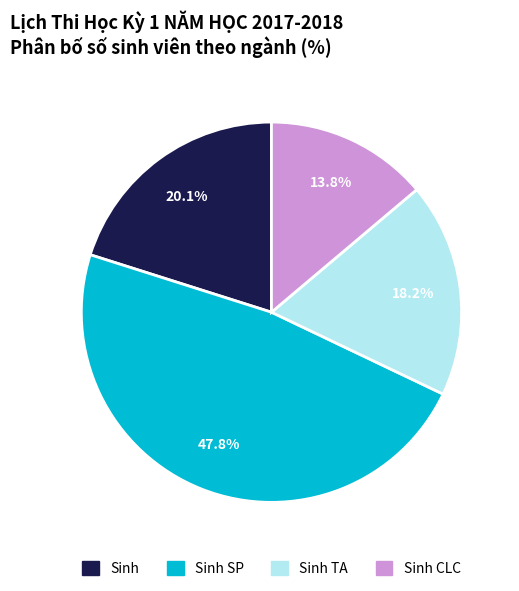

Is there a majority slice in this chart?

No